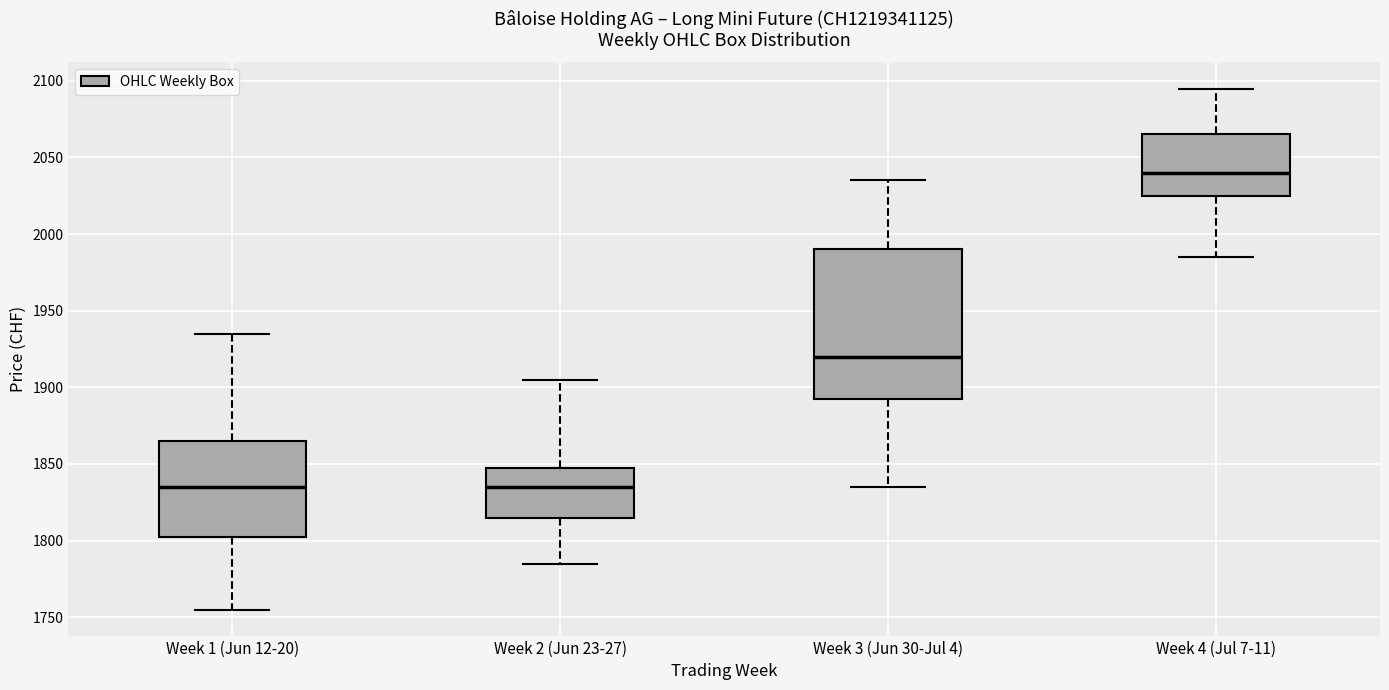

Reading left to right, transcribe this box plot: for each box, give where its median line is, the range the box spans, and where its two whiskers end, as read against the y-axis. The values are not printed on the chart, so give them approximately, as read against the axis.

Week 1 (Jun 12-20): median 1835, box 1805 to 1865, whiskers 1755 to 1935
Week 2 (Jun 23-27): median 1835, box 1815 to 1850, whiskers 1785 to 1905
Week 3 (Jun 30-Jul 4): median 1920, box 1895 to 1990, whiskers 1835 to 2035
Week 4 (Jul 7-11): median 2040, box 2025 to 2065, whiskers 1985 to 2095